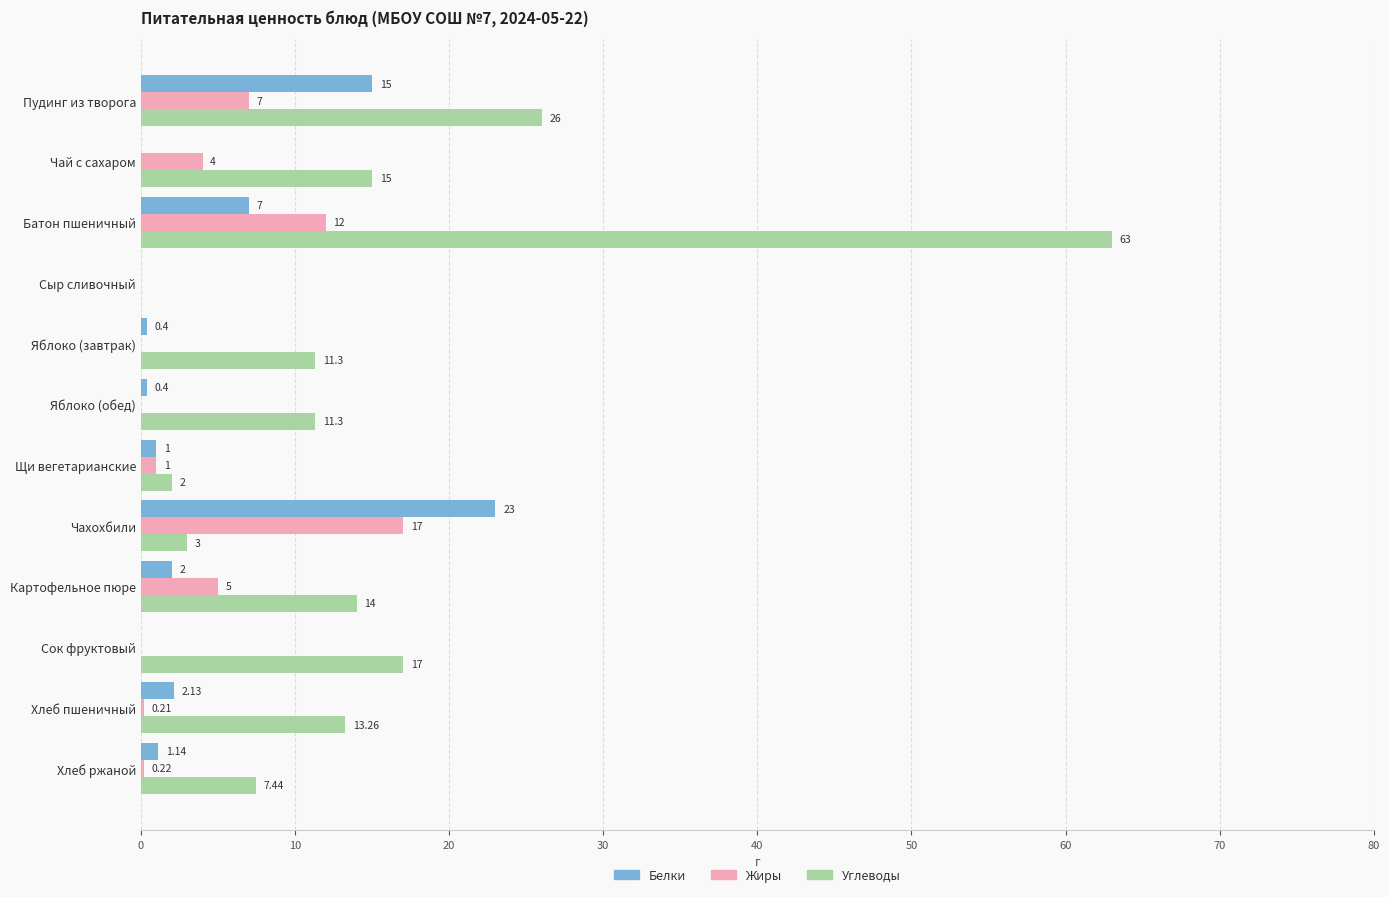

Which series has the largest total across all categories?

Углеводы